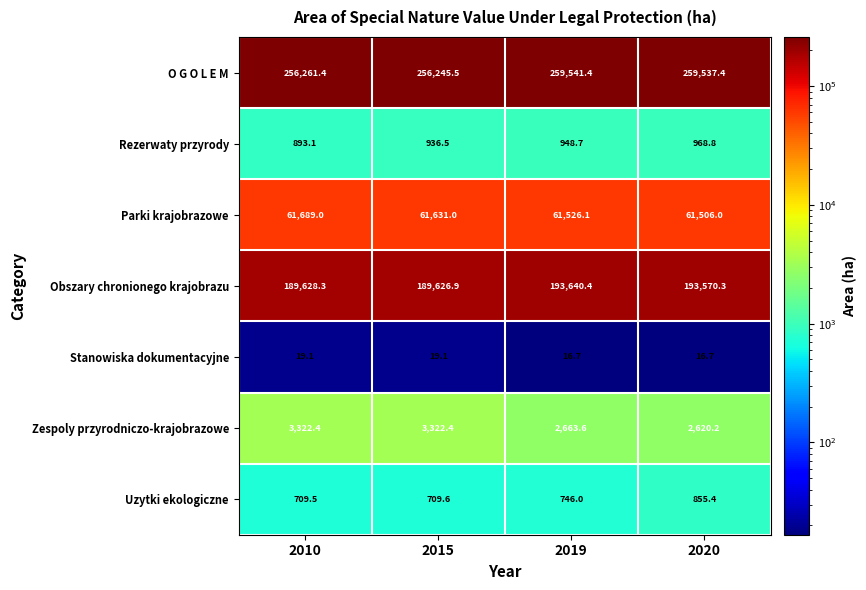

At which label does Parki krajobrazowe first exceed 61631?

2010